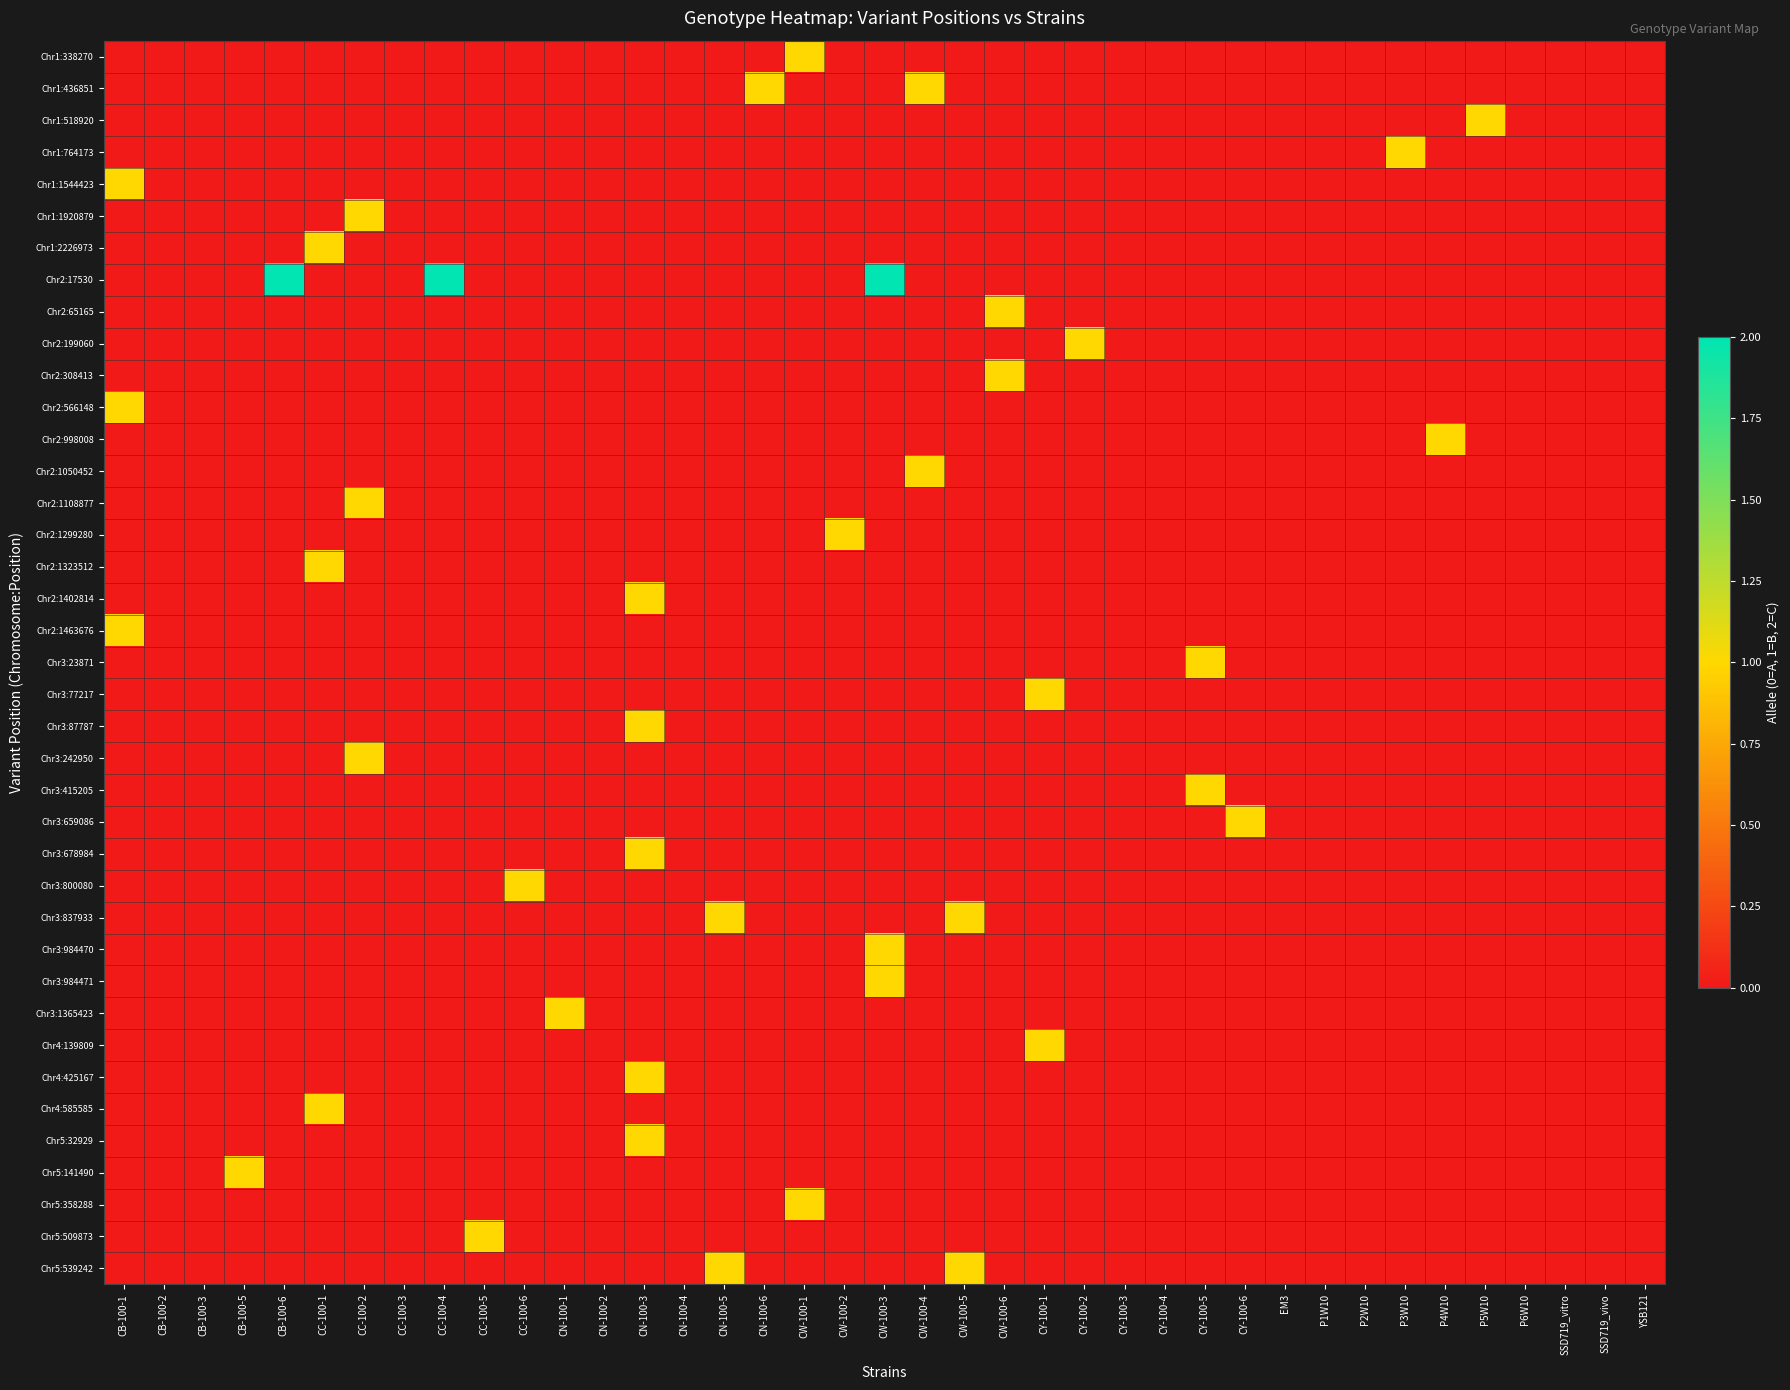

Which has a higher value, CB-100-2 or CY-100-2?

CB-100-2